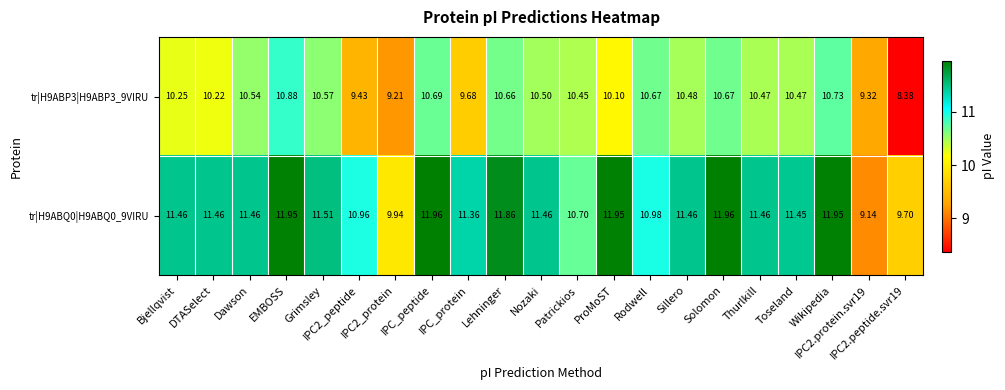

How many distinct data groups are displayed?

2